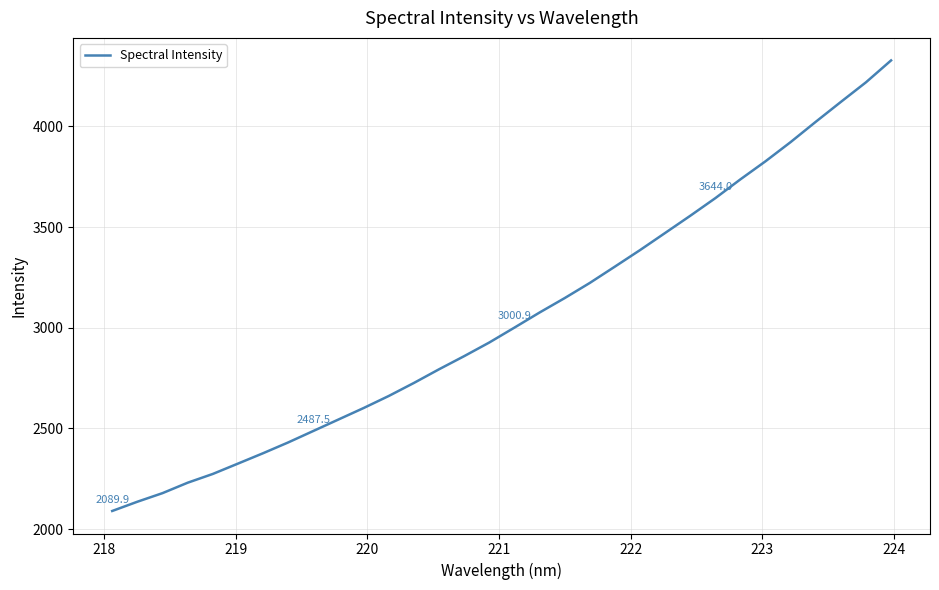

What is the minimum value shown in the chart?

2089.9